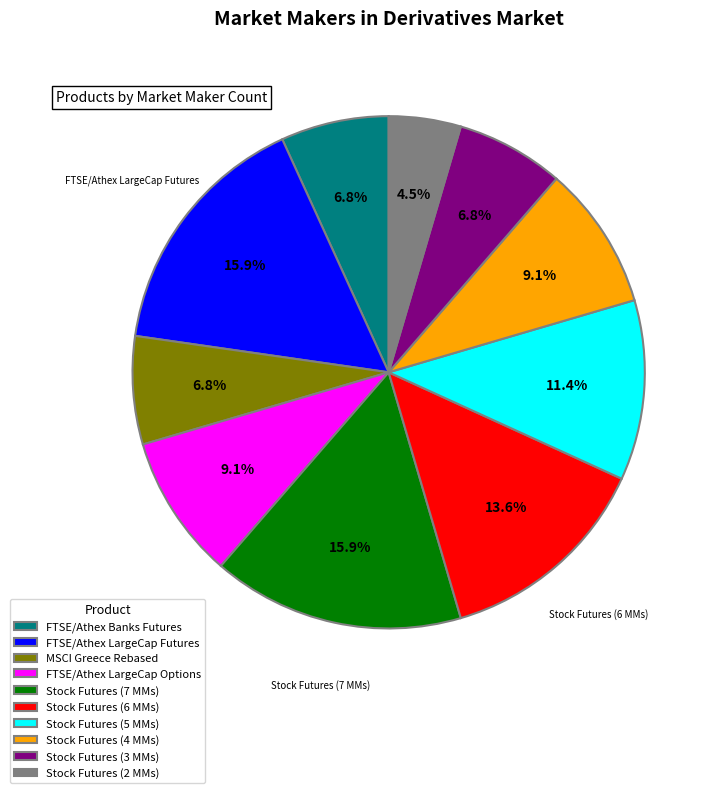

Count the number of slices in the pie.

10